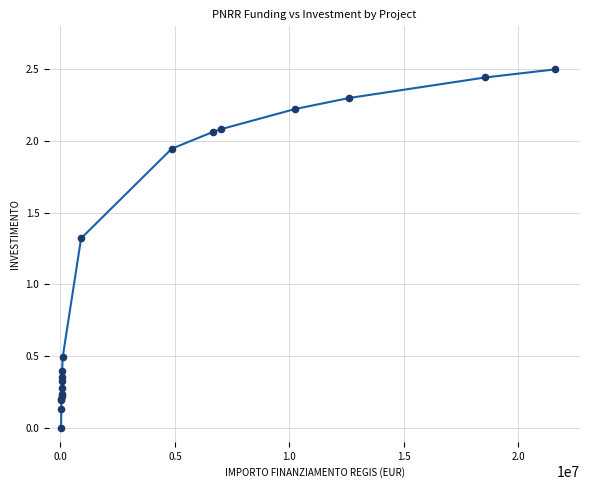

What Y value in the scatter plot is closest to 1?

1.3